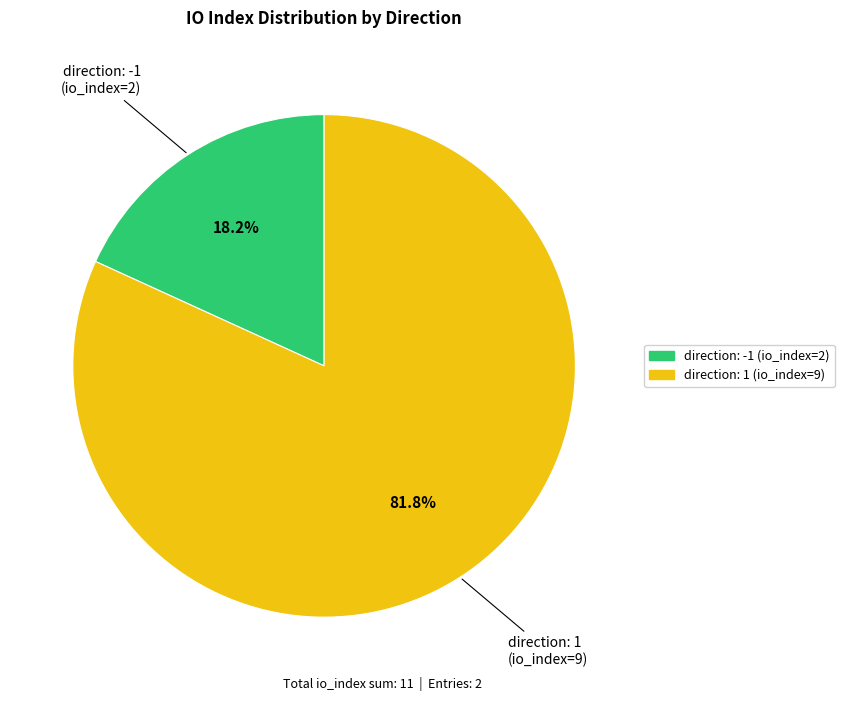

What percentage is NOT represented by direction: 1 (io_index=9)?

18.2%